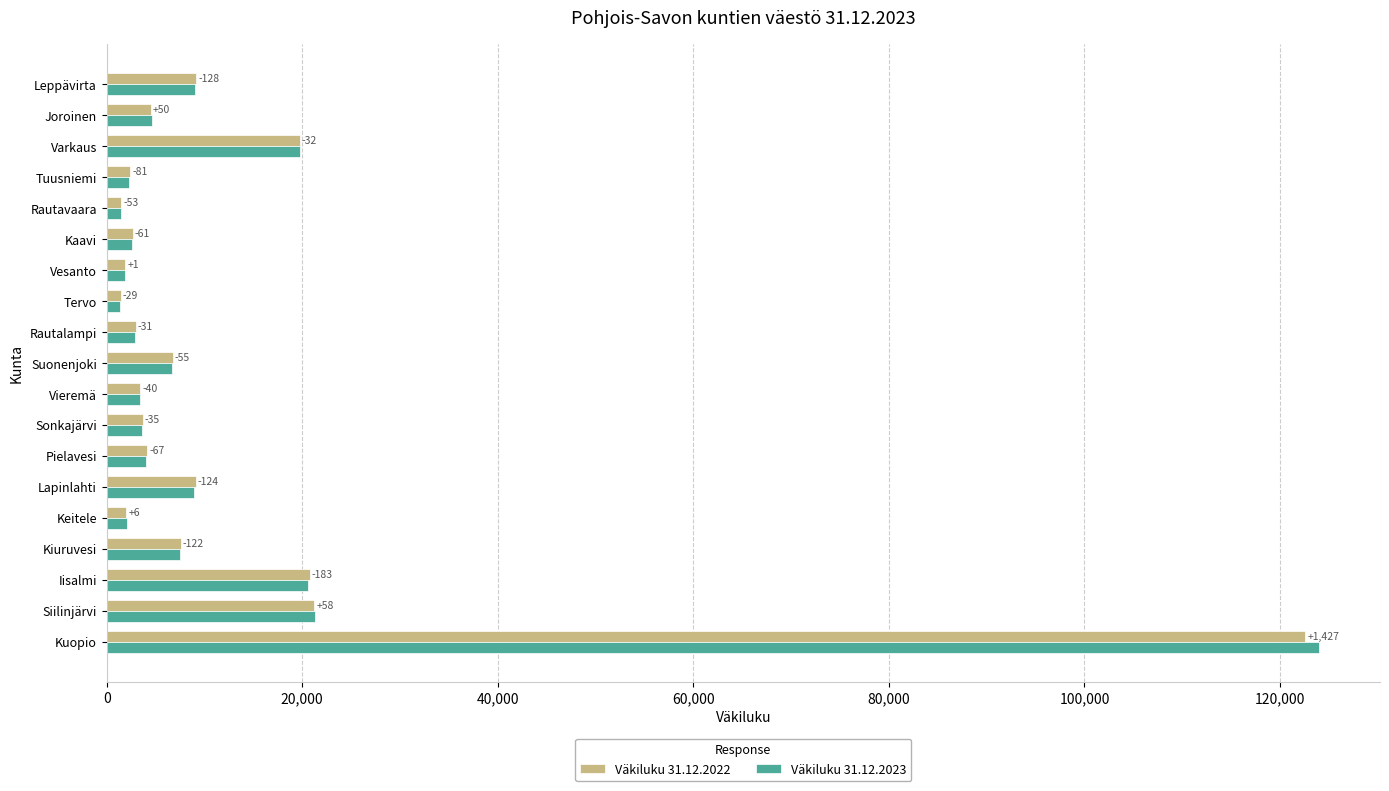

What is the average value of the Väkiluku 31.12.2023 series?

13063